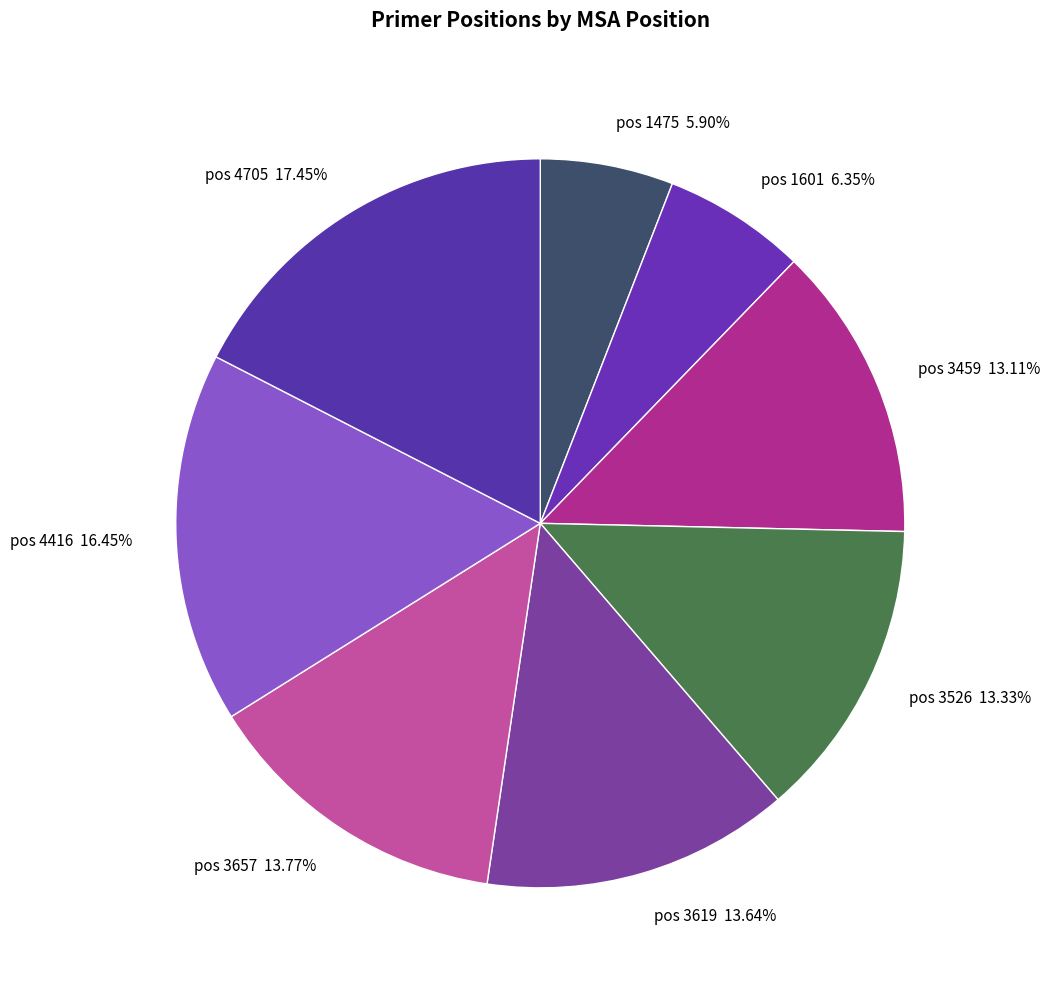

To the nearest percent, what is the average slice percentage?

12%